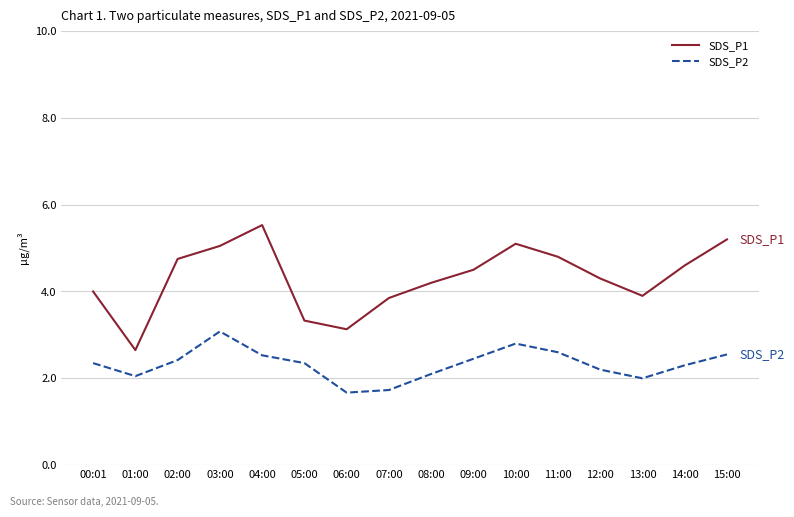

What is the difference between the SDS_P1 values at 07:00 and 01:00?

1.2